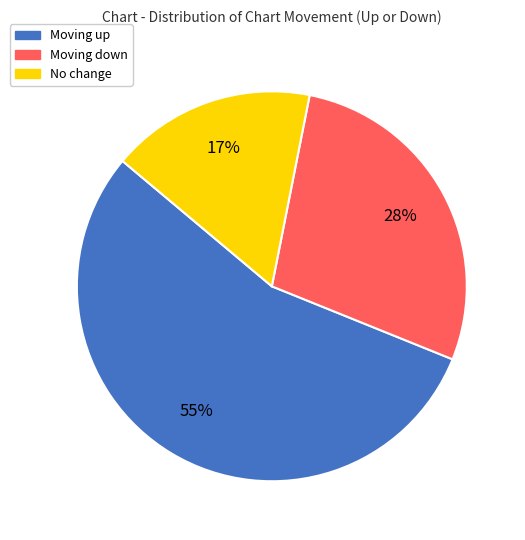

Rank the categories by value from highest to lowest.

Moving up, Moving down, No change